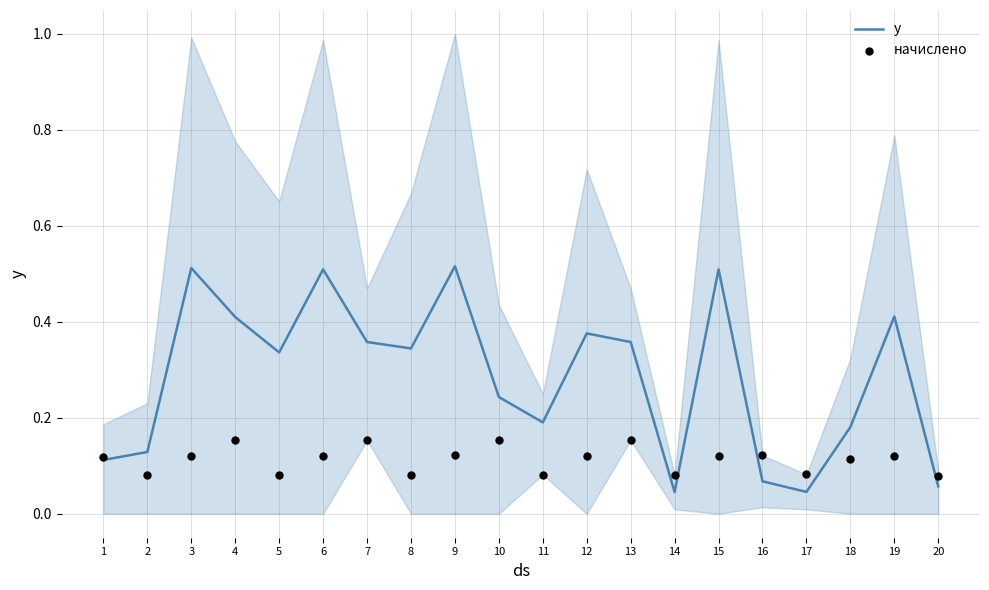

What is the total value across all series at 12?

0.5